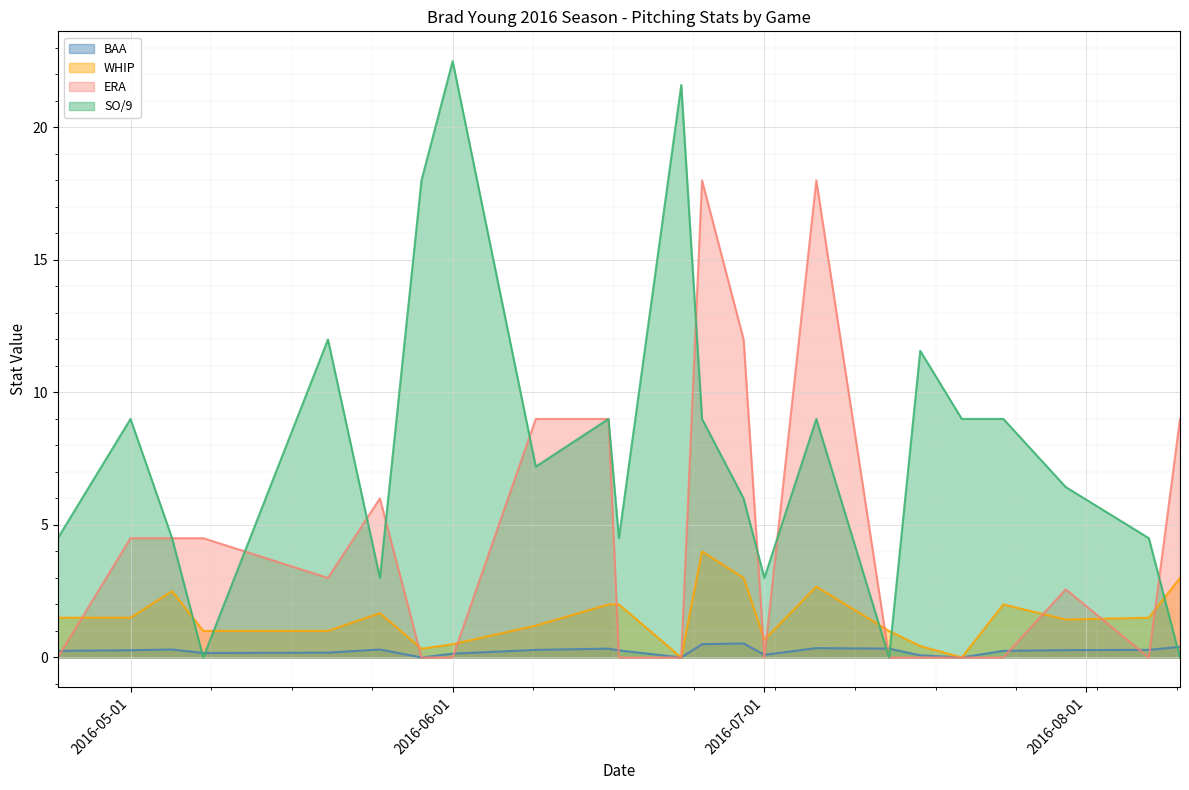

Rank the series by their maximum value, from lowest to highest.

BAA, WHIP, ERA, SO/9